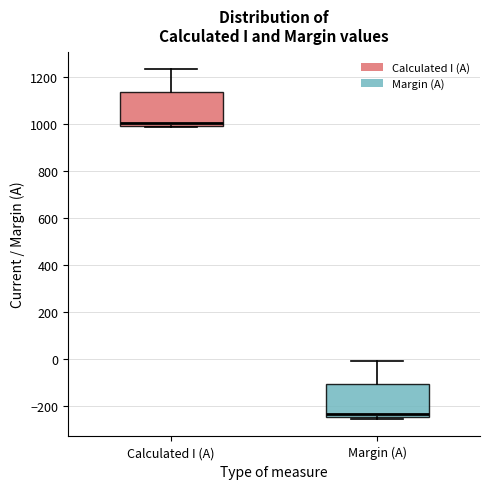

Reading left to right, read every box against the y-axis: the position of its median line, the range the box covers, and the ends of its whiskers. The values are not printed on the chart, so give them approximately, as read against the axis.

Calculated I (A): median 1000 (just above the box's lower edge), box 1000 to 1140, whiskers 980 to 1240
Margin (A): median -240 (just above the box's lower edge), box -240 to -100, whiskers -260 to 0